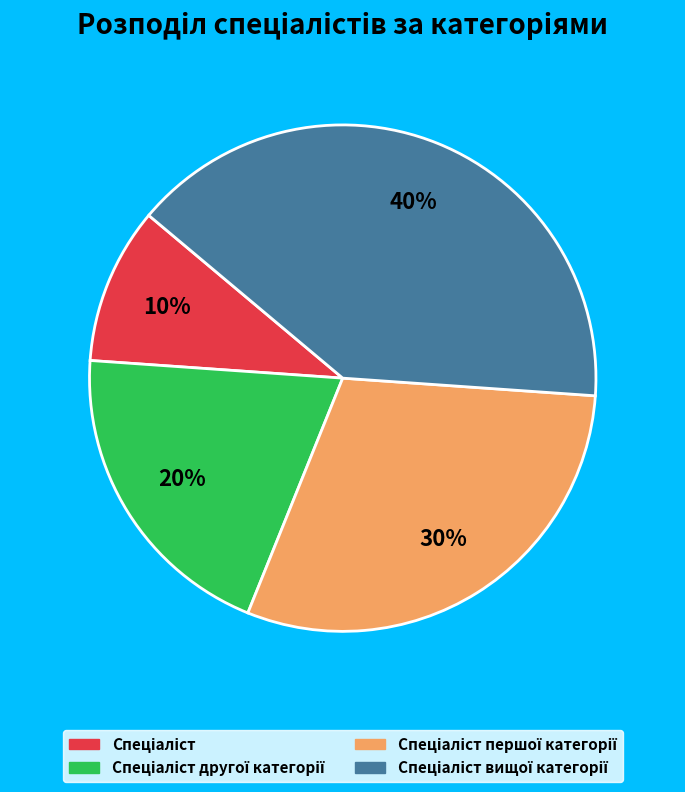

To the nearest percent, what is the average slice percentage?

25%